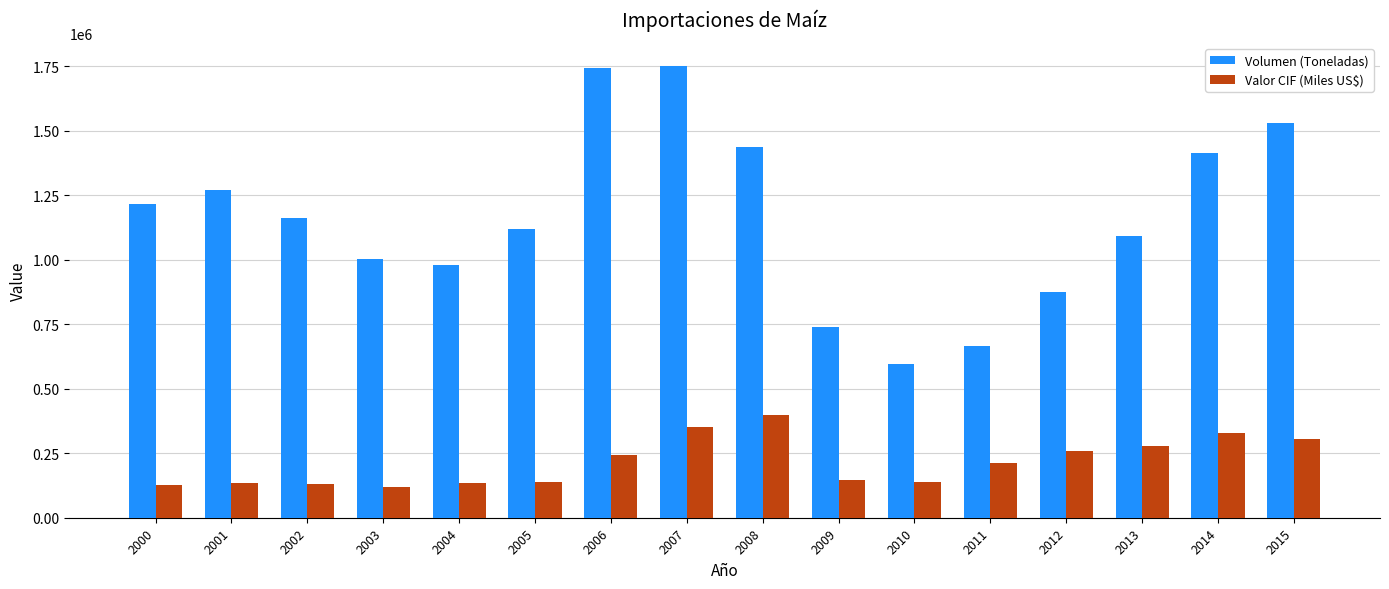

Count the number of data series in this chart.

2